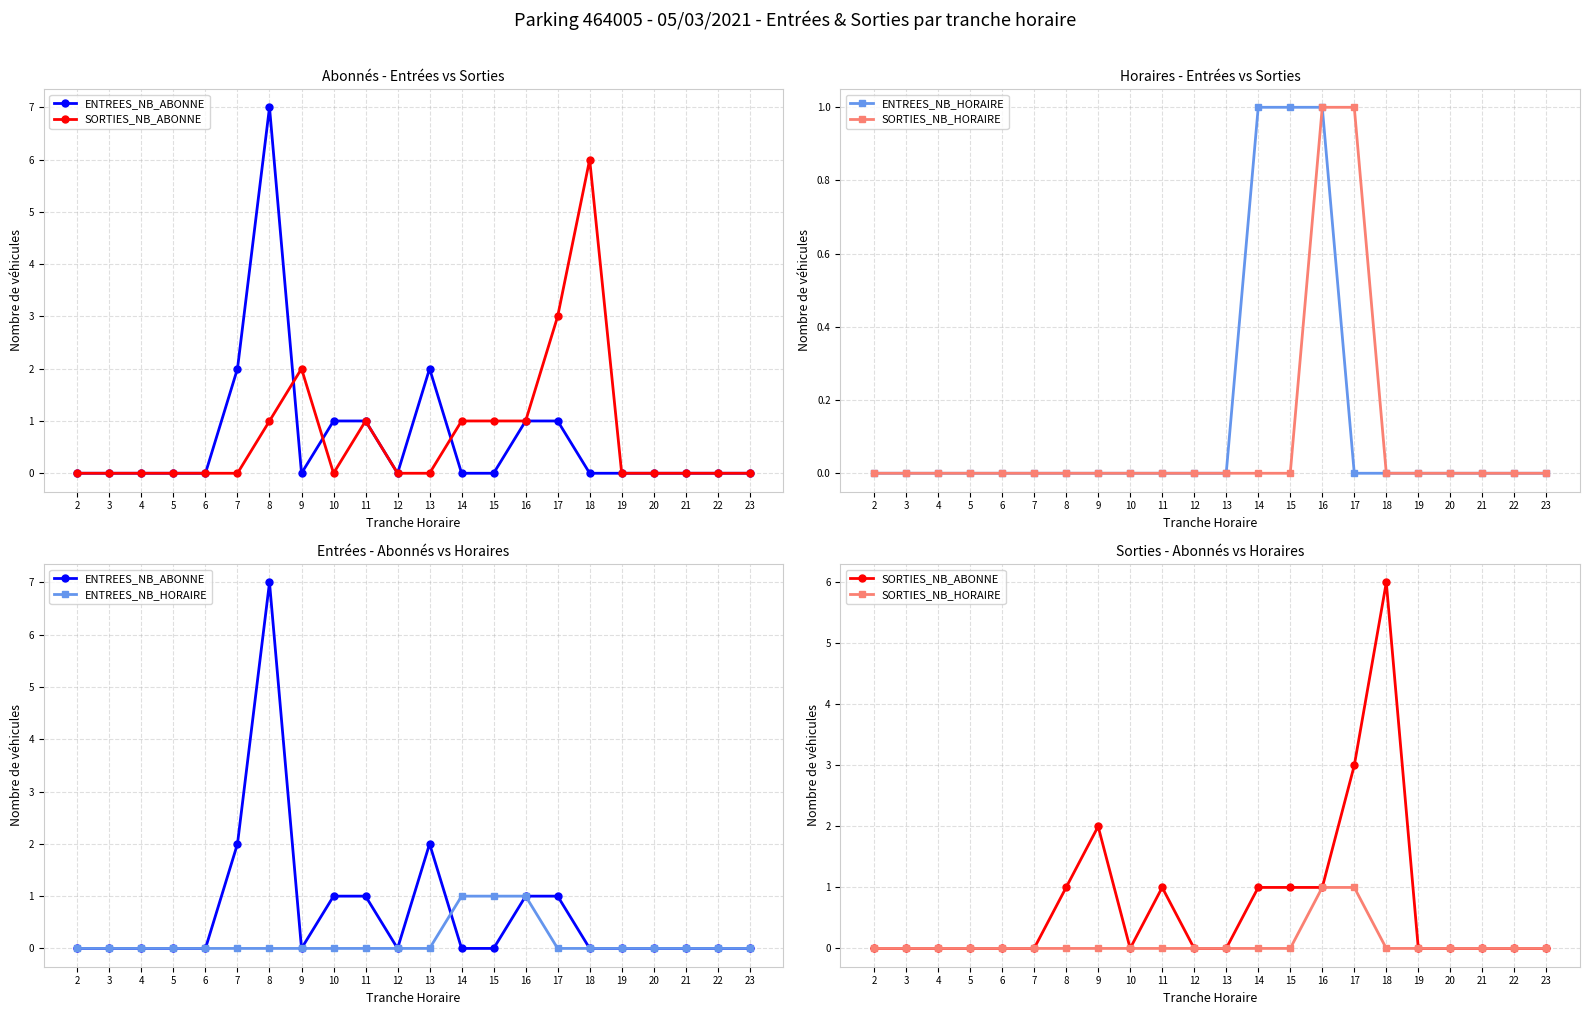

Where is SORTIES_NB_ABONNE nearest to the value 3?

17